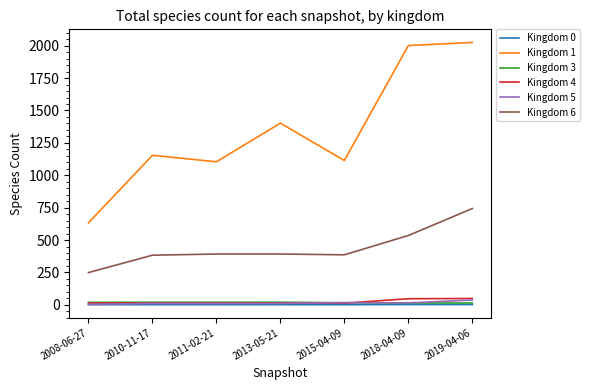

Which series has the largest total across all categories?

Kingdom 1